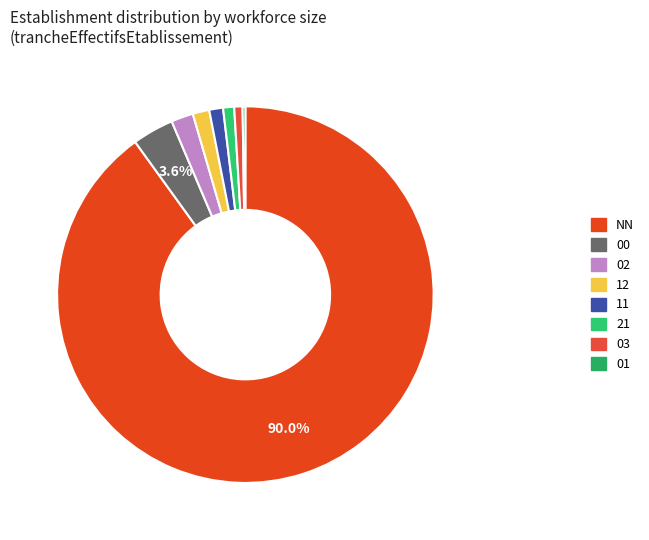

Which slice represents more than half of the pie?

NN